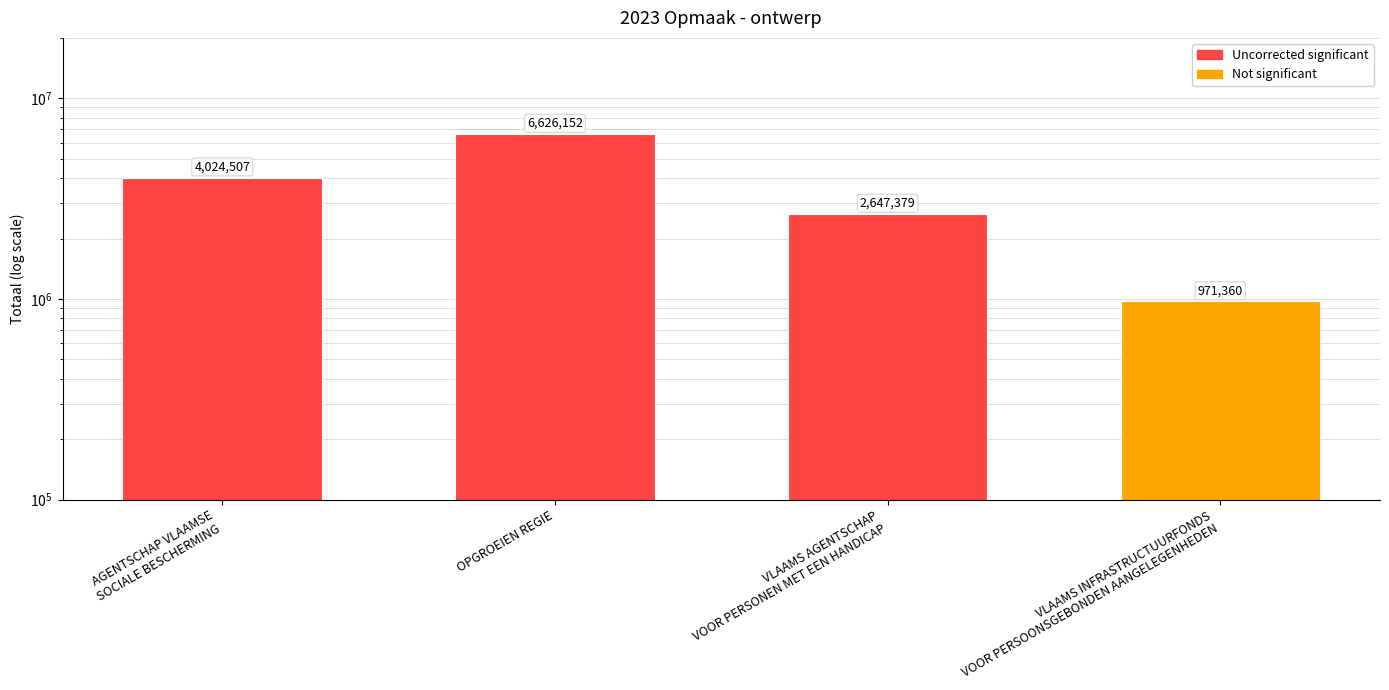

What position from the left is OPGROEIEN REGIE?

2